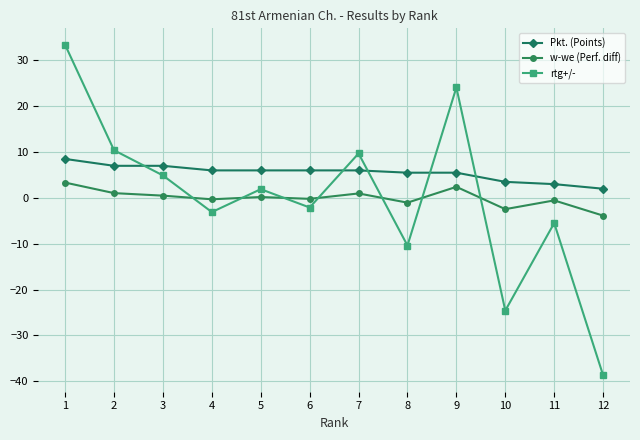

What is the difference between the maximum and minimum values in the Pkt. (Points) series?

6.5